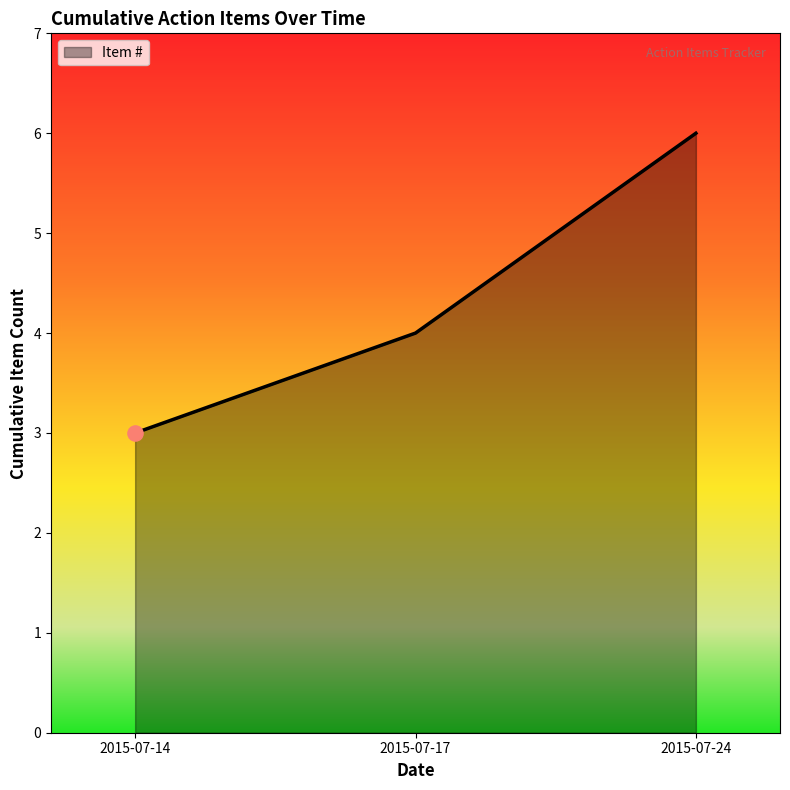

Between 2015-07-14 and 2015-07-24, which is larger?

2015-07-24